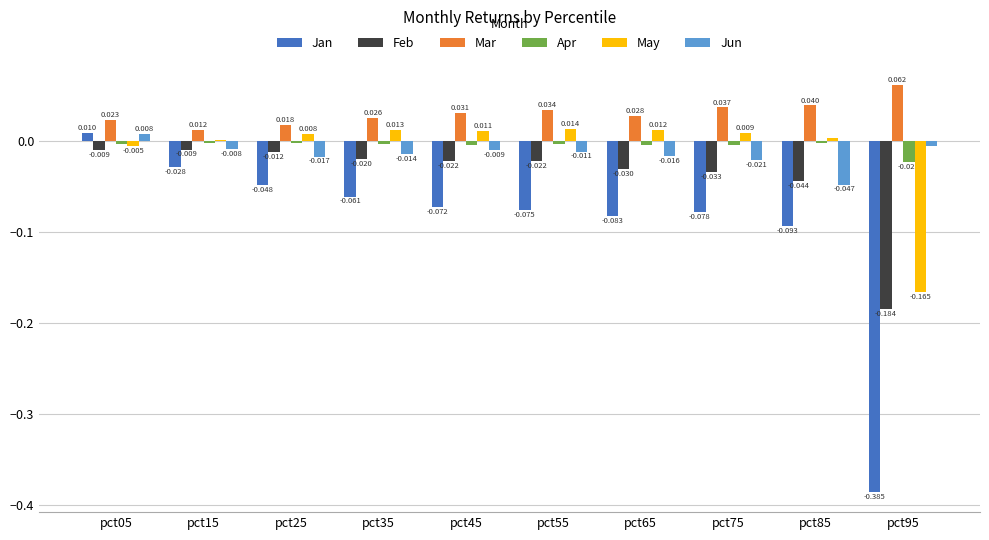

What are all the series names shown in the legend?

Jan, Feb, Mar, Apr, May, Jun